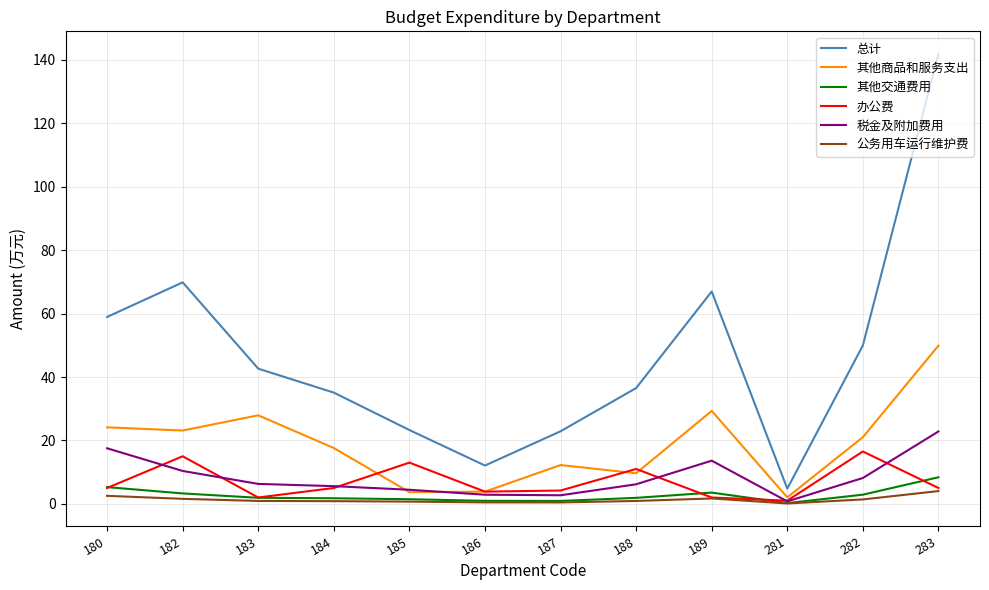

List the series in order of their peak value, lowest first.

公务用车运行维护费, 其他交通费用, 办公费, 税金及附加费用, 其他商品和服务支出, 总计